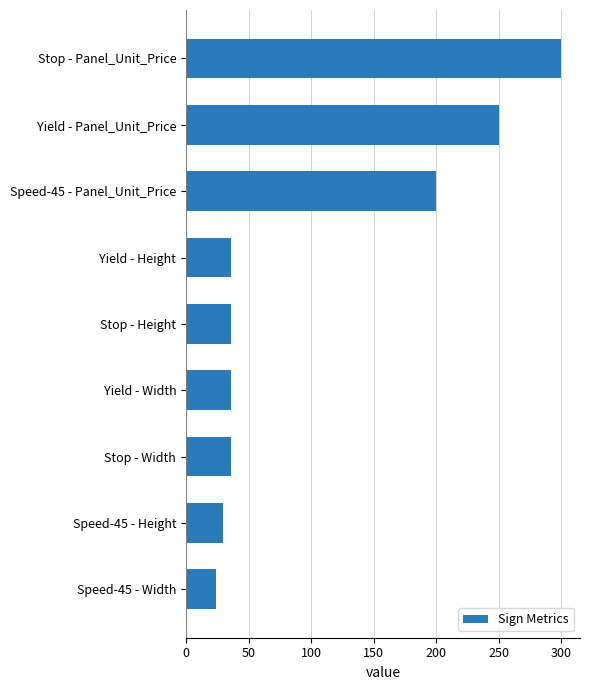

Is it true that the value at Stop - Height is 36?

True